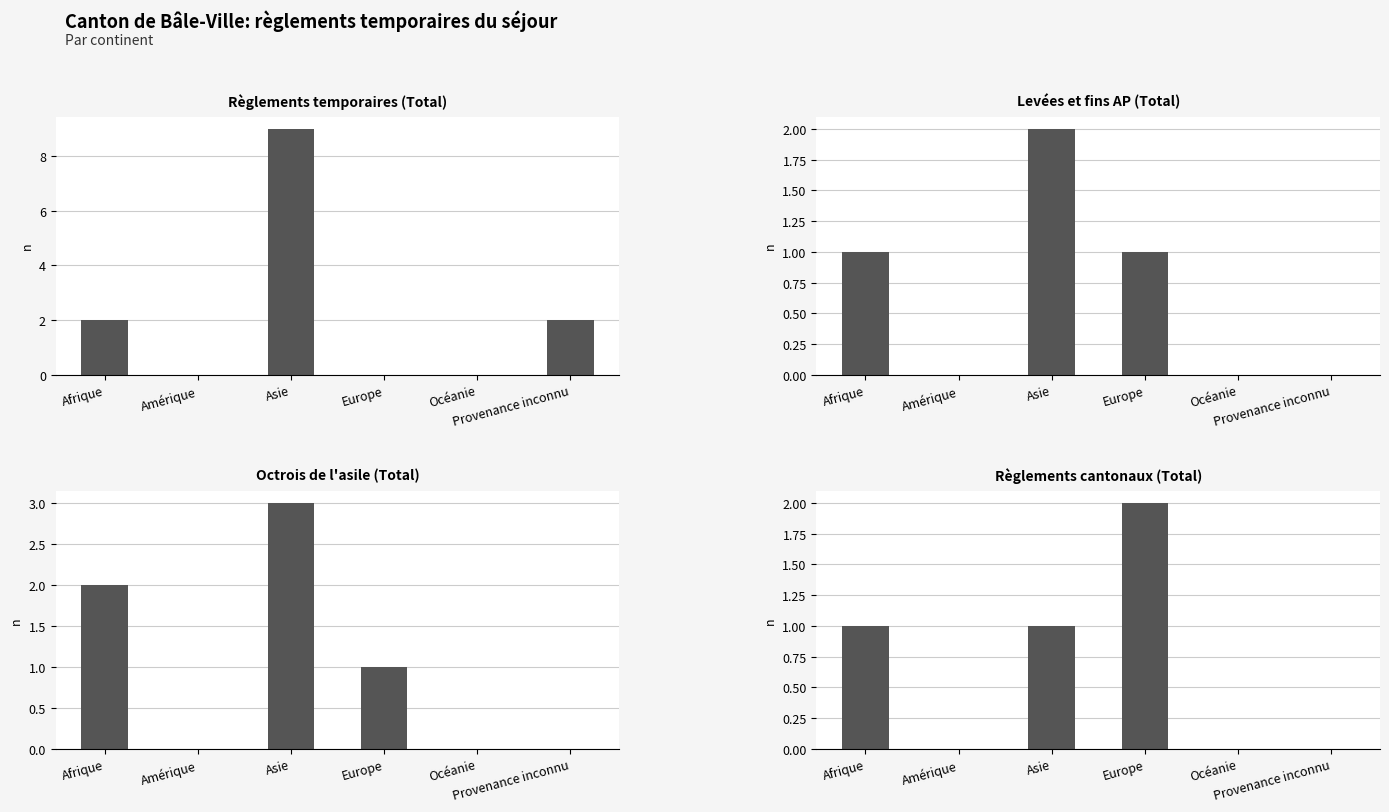

What are all the series names shown in the legend?

Règlements temporaires (Total), Levées et fins AP (Total), Octrois de l'asile (Total), Règlements cantonaux (Total)